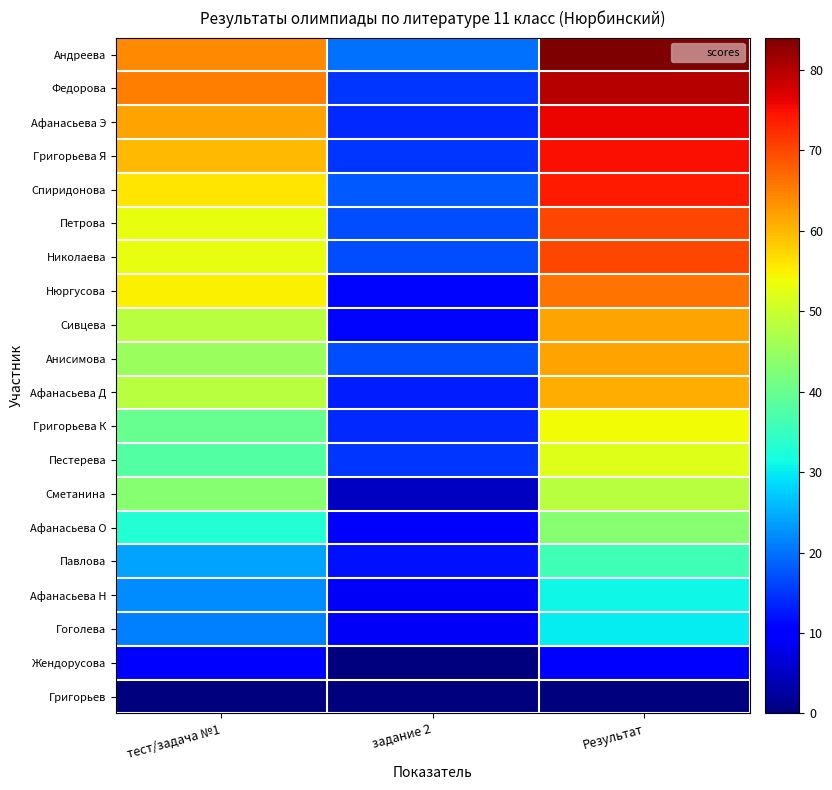

How many categories are shown in the chart?

3